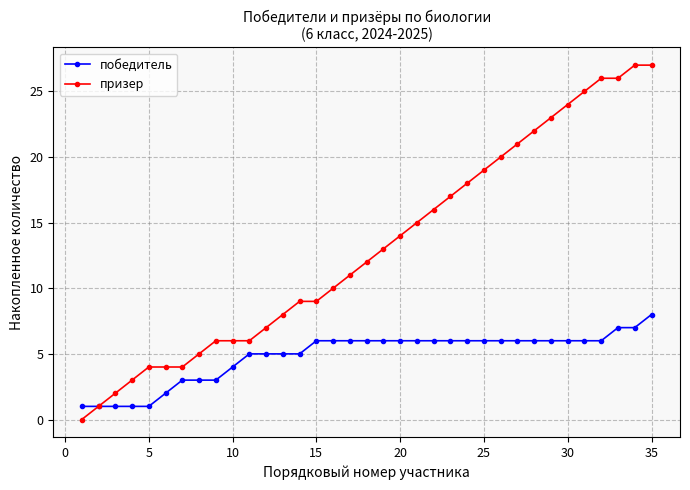

What is the maximum value for призер?

27